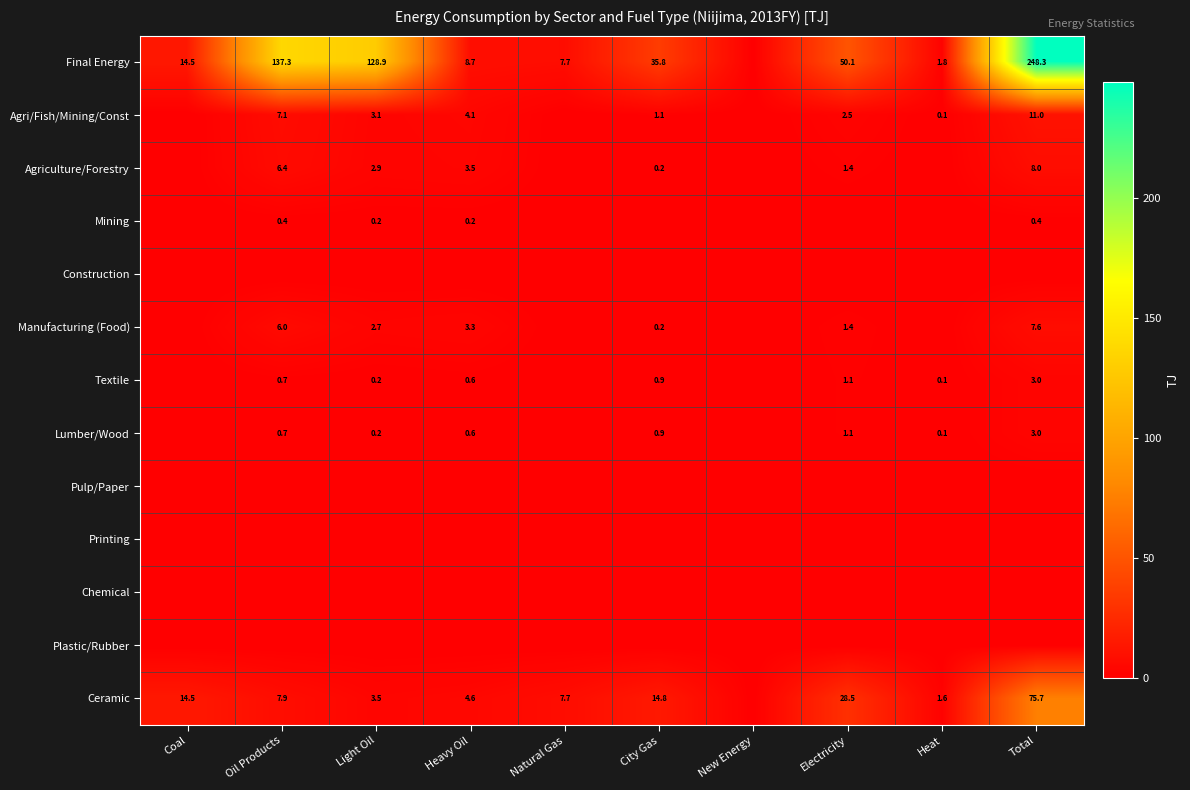

What is the sum of the Lumber/Wood values at Heavy Oil and City Gas?

1.5